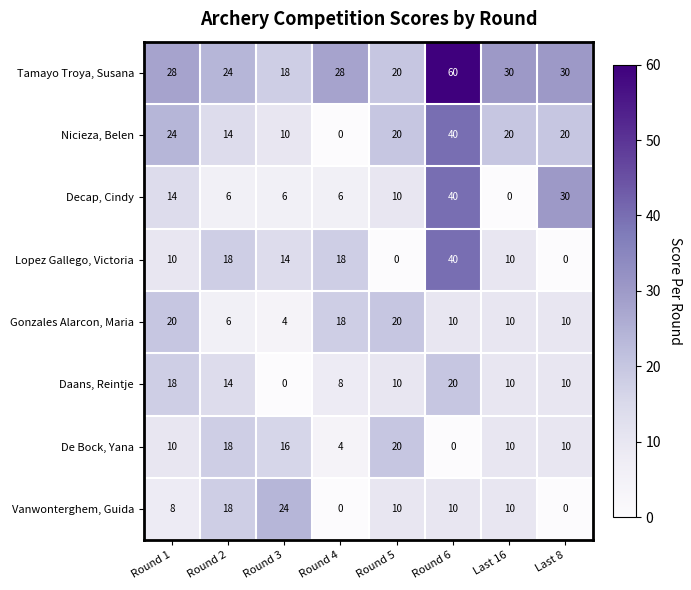

What is the difference between the Gonzales Alarcon, Maria values at Last 16 and Round 1?

10